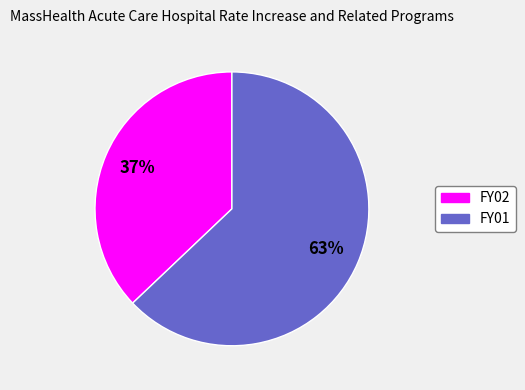

Approximately how many times larger is the value at FY02 compared to FY01?

0.6